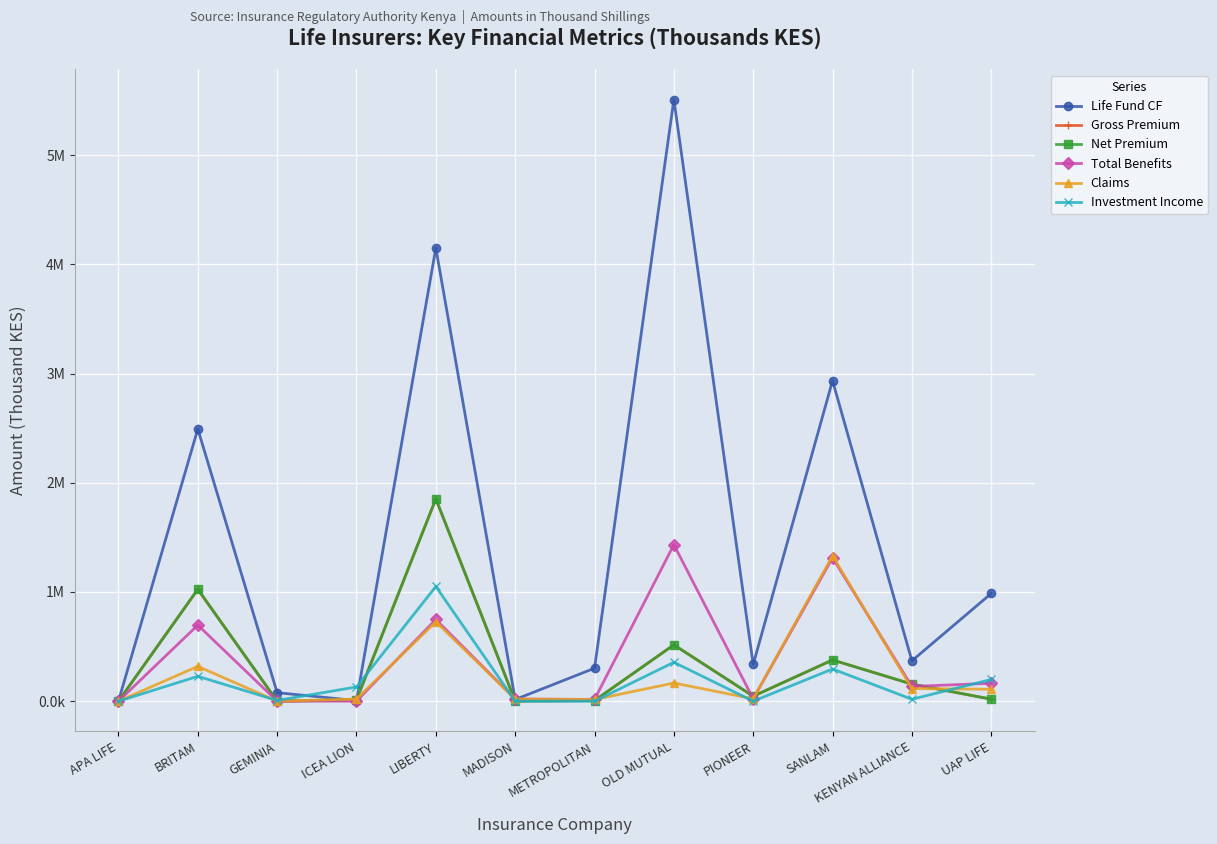

What are all the series names shown in the legend?

Life Fund CF, Gross Premium, Net Premium, Total Benefits, Claims, Investment Income